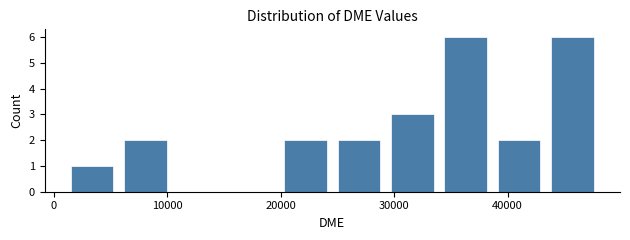

Reading left to right, transcribe this chart: for each bar, give the range it covers on the x-axis and its height. Neither the bar edges nor the heights are printed on the chart, so give them approximately, as read against the axes.

1000 to 6000: 1
6000 to 10000: 2
10000 to 15000: 0
15000 to 20000: 0
20000 to 25000: 2
25000 to 29000: 2
29000 to 34000: 3
34000 to 39000: 6
39000 to 43000: 2
43000 to 48000: 6